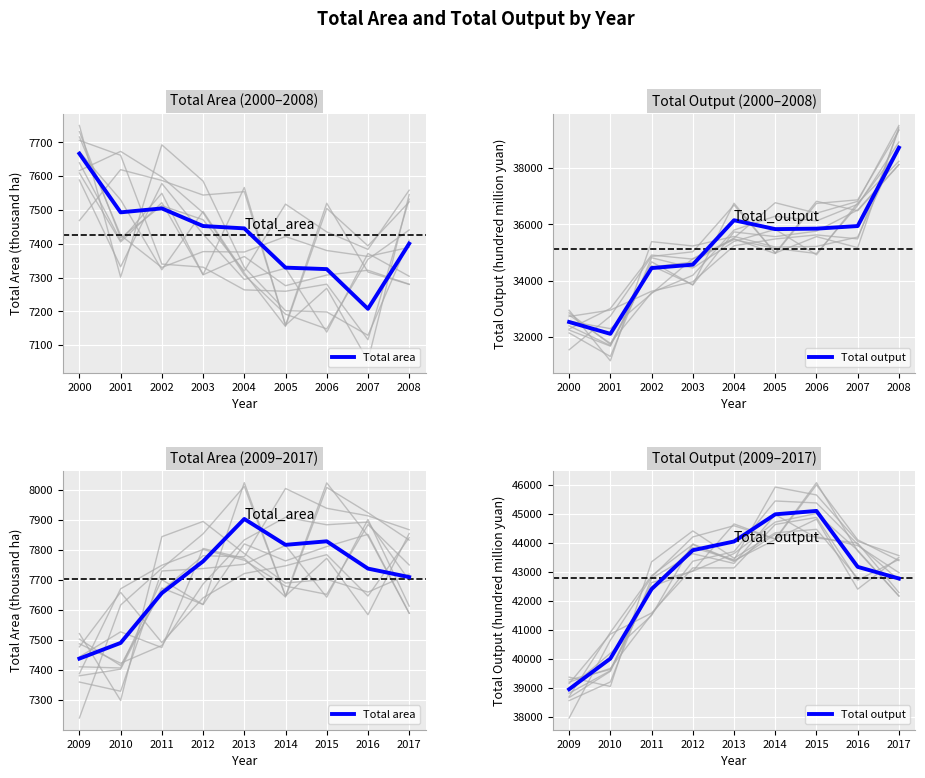

Rank the series by their average value, from highest to lowest.

Total output, Total area